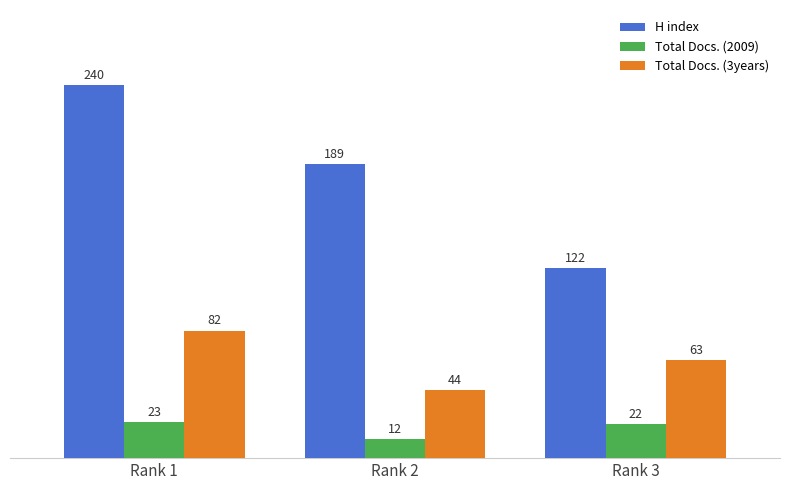

What is the lowest value of the H index series?

122